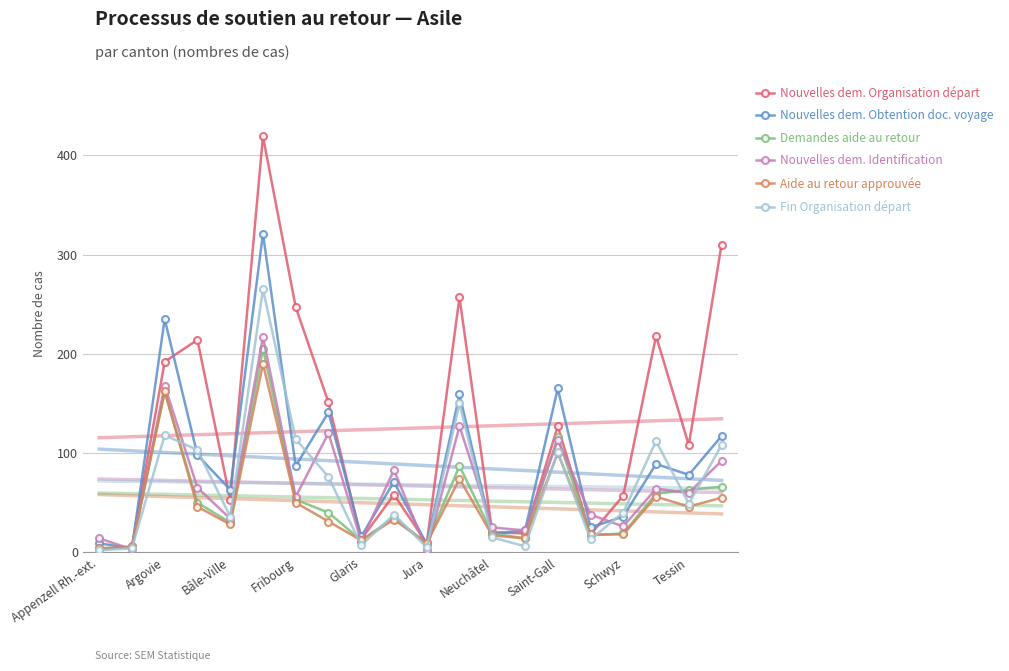

At which category does Nouvelles dem. Obtention doc. voyage reach its first local peak?

Argovie